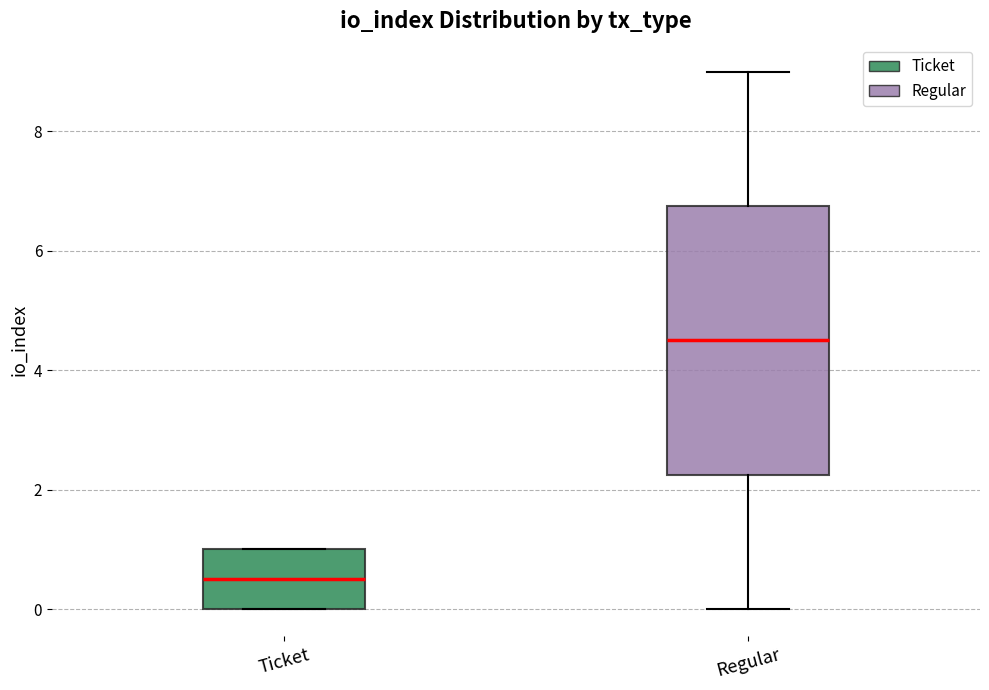

Reading left to right, read every box against the y-axis: the position of its median line, the range the box covers, and the ends of its whiskers. The values are not printed on the chart, so give them approximately, as read against the axis.

Ticket: median 0.6, box 0.0 to 1.0, whiskers 0.0 to 1.0
Regular: median 4.6, box 2.2 to 6.8, whiskers 0.0 to 9.0